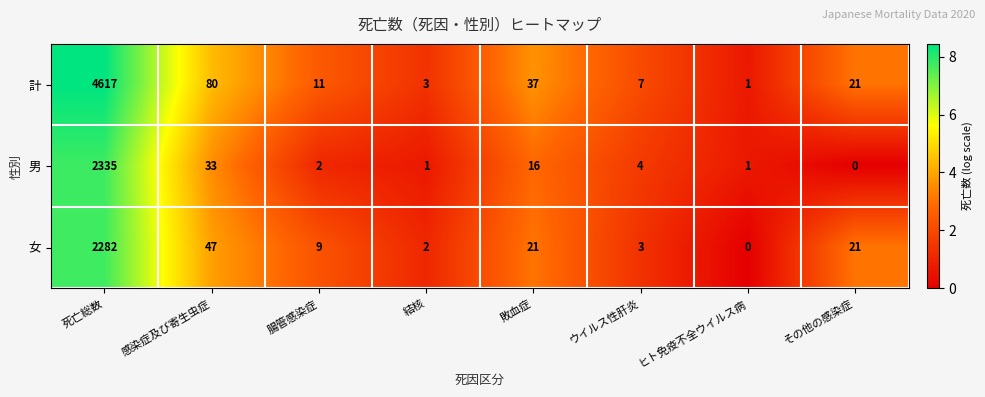

Which series has the widest spread of values?

計